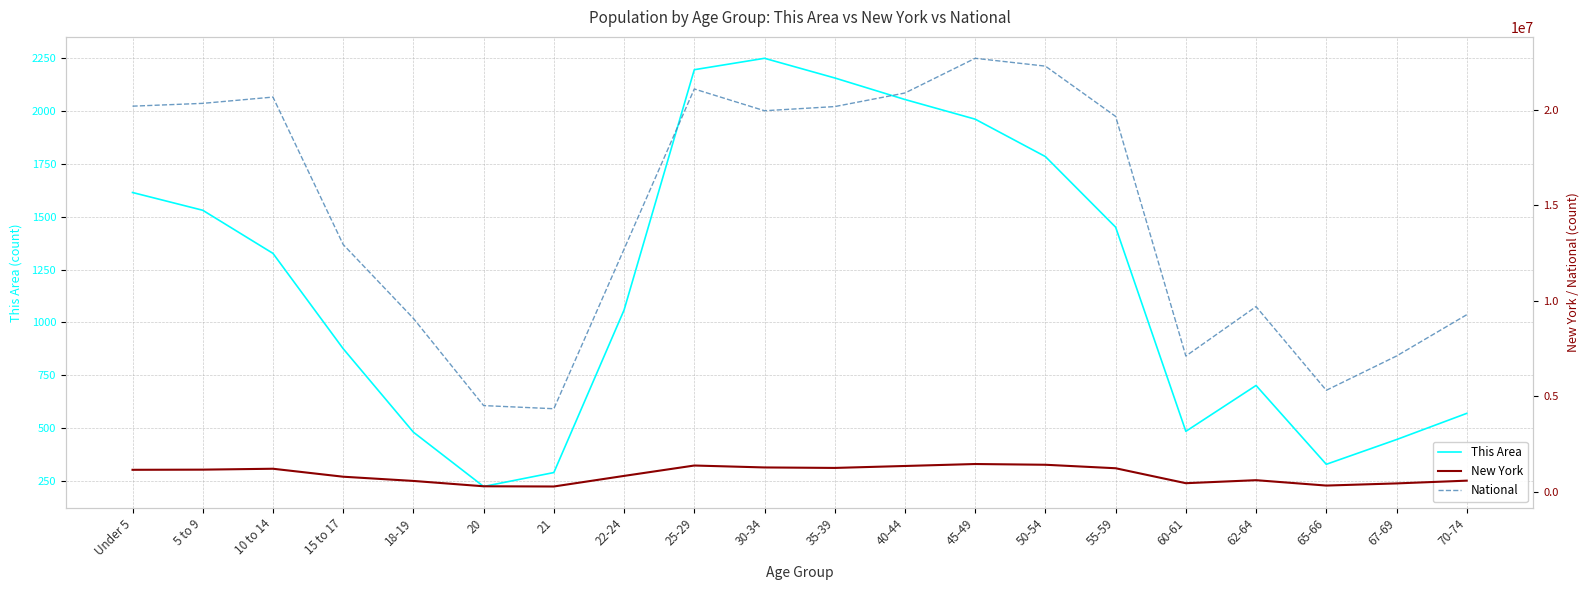

How many lines are shown in the chart?

3